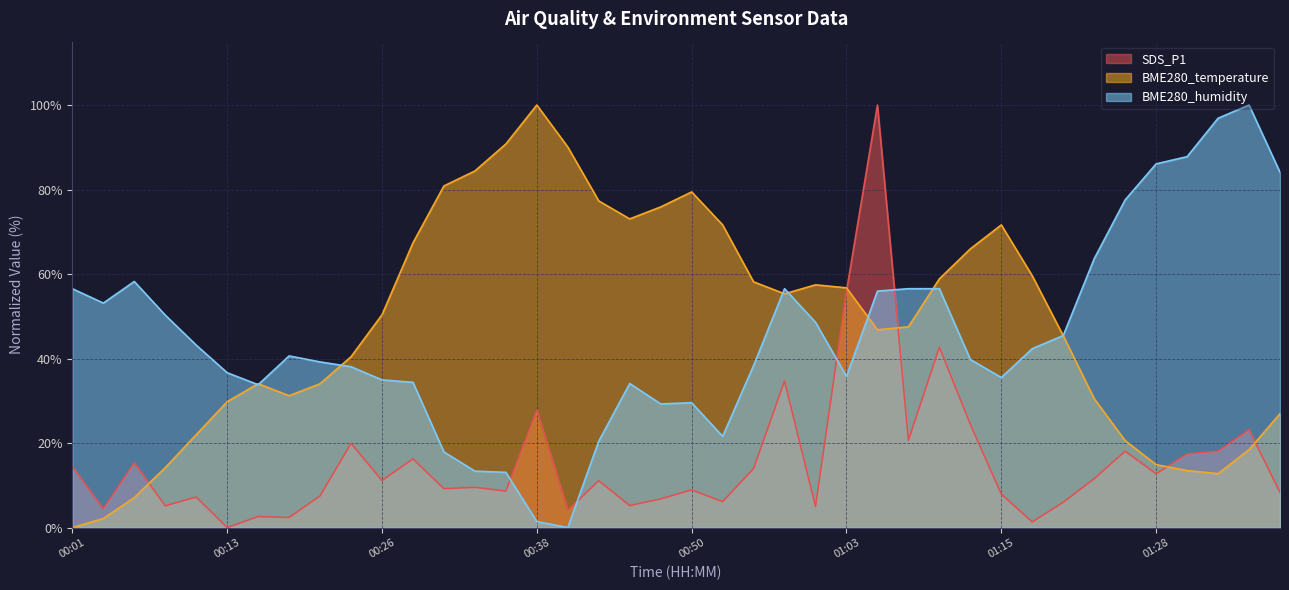

The BME280_humidity series shows 29.3 at 00:48. True or false?

True